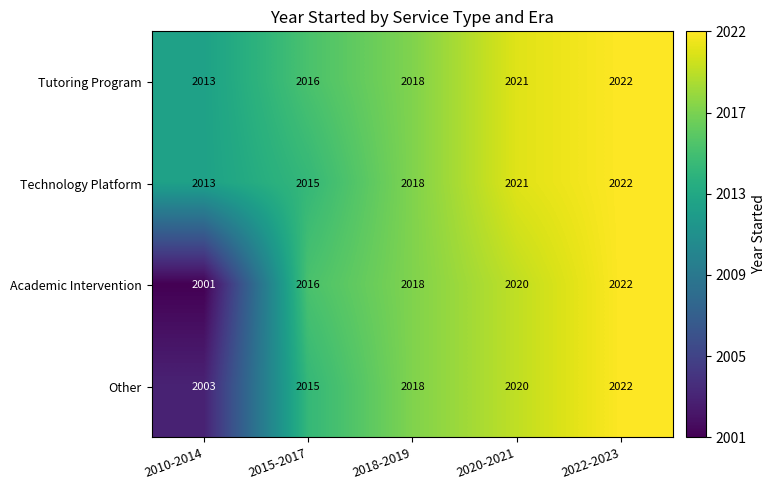

At how many categories does at least one series exceed 2014?

4